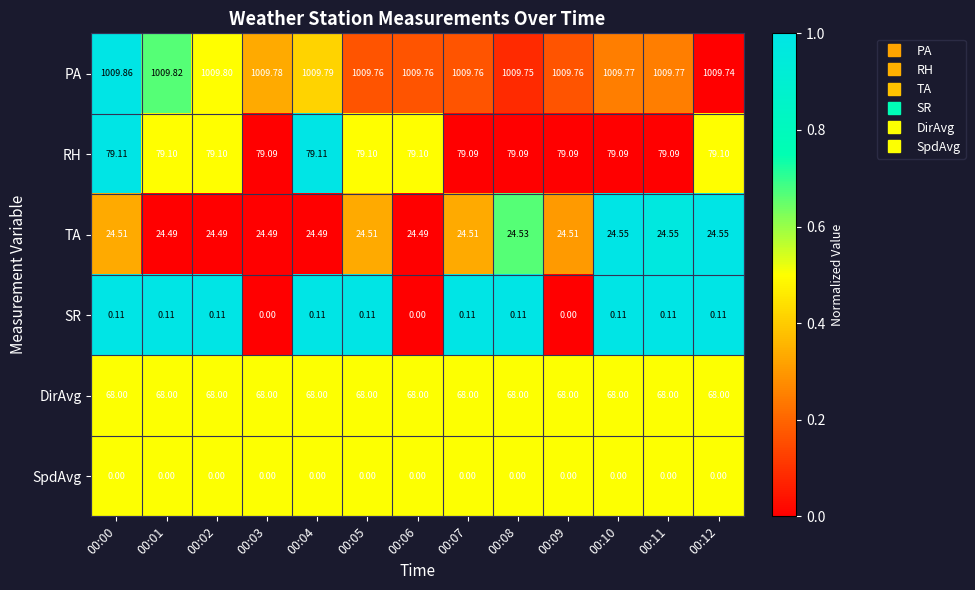

What is the difference between the highest and lowest values at 00:02?

1009.8